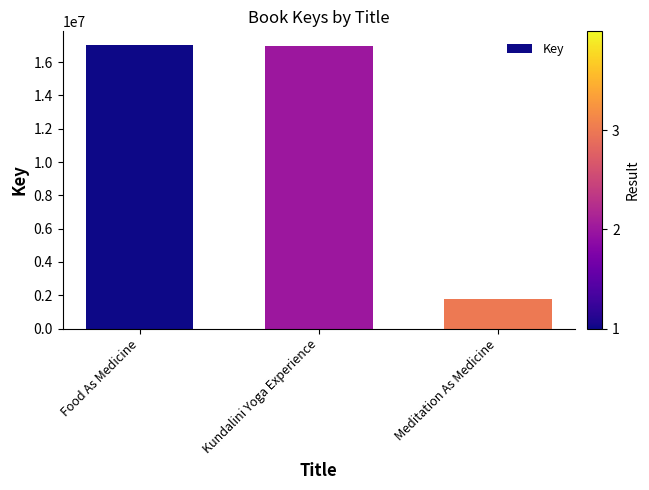

The chart shows a value of 1771397 at Meditation As Medicine. True or false?

True